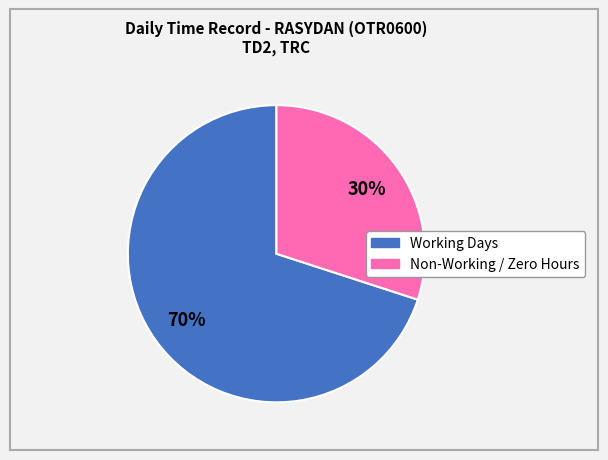

Is there any slice that represents more than half of the pie?

Yes